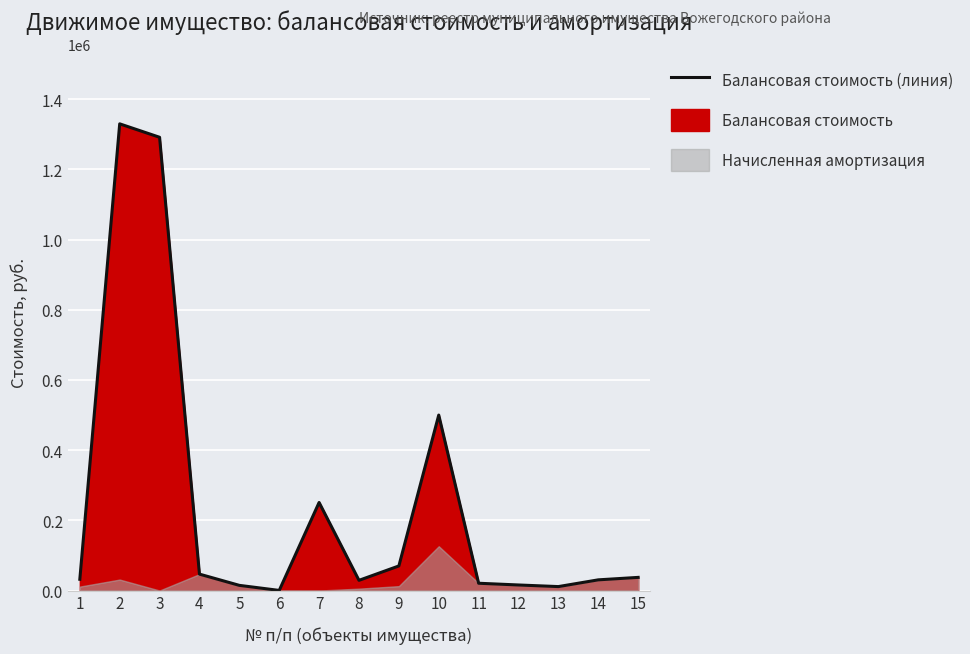

Reading left to right, list all the values displayed in this chart.

32000.0	1329555.0	1291277.9	46700.0	14690.0	257.8	250849.0	29000.0	70000.0	499869.0	20706.0	15780.0	11195.0	30400.0	37400.0